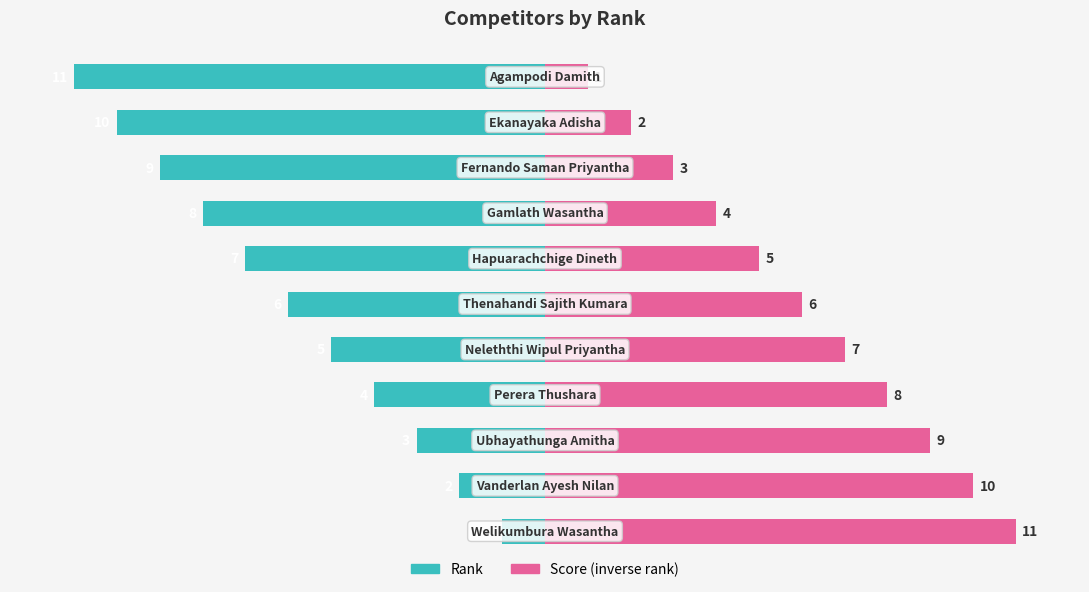

Is the value of Score (inverse rank) at 8 greater than the value of Rank at 7?

Yes